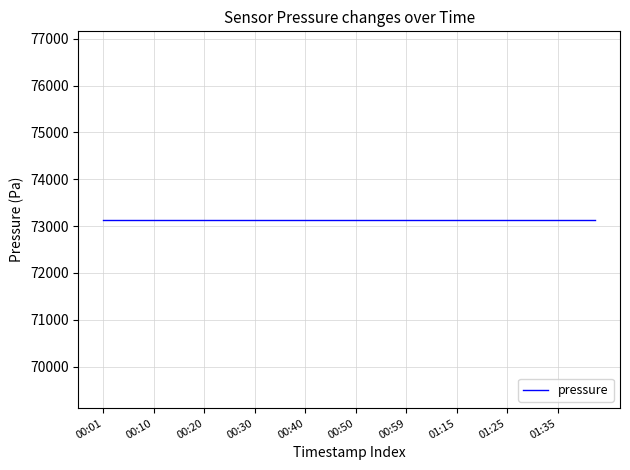

What is the lowest value of the pressure series?

73135.3